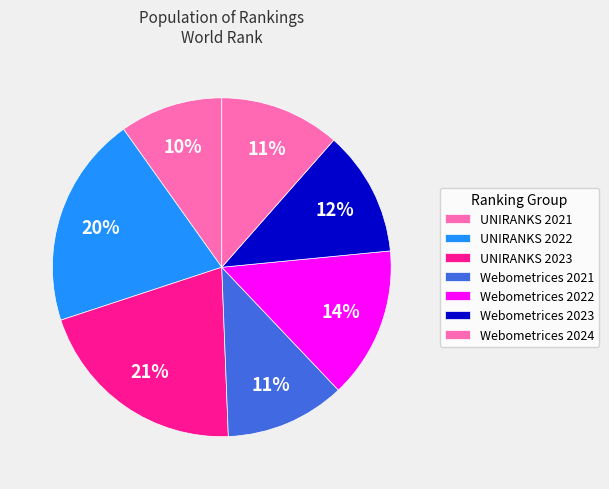

Is there any slice that represents more than half of the pie?

No